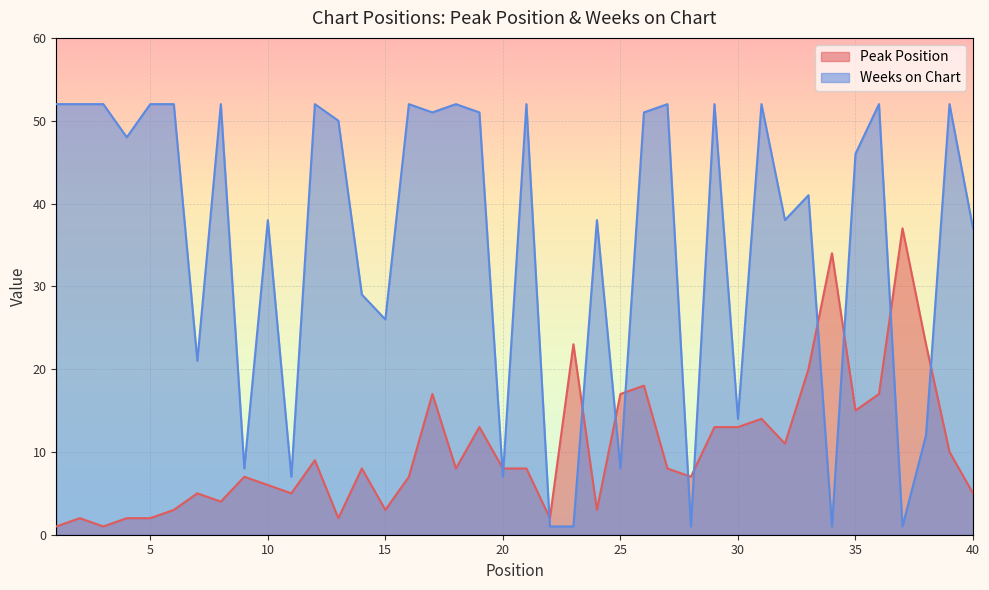

Where is Peak Position nearest to the value 19?

26